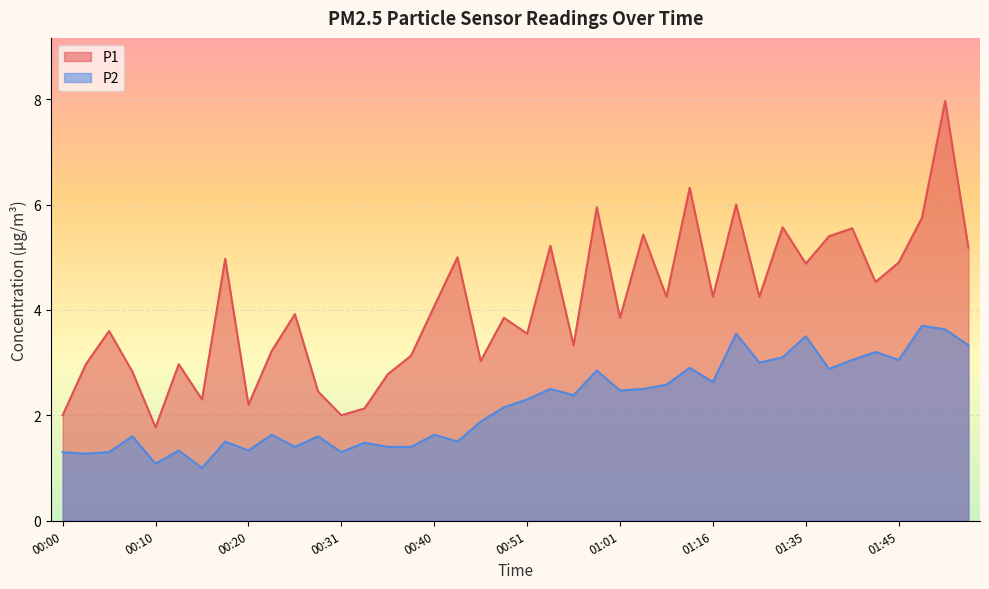

Where is the first local maximum for P2?

00:08